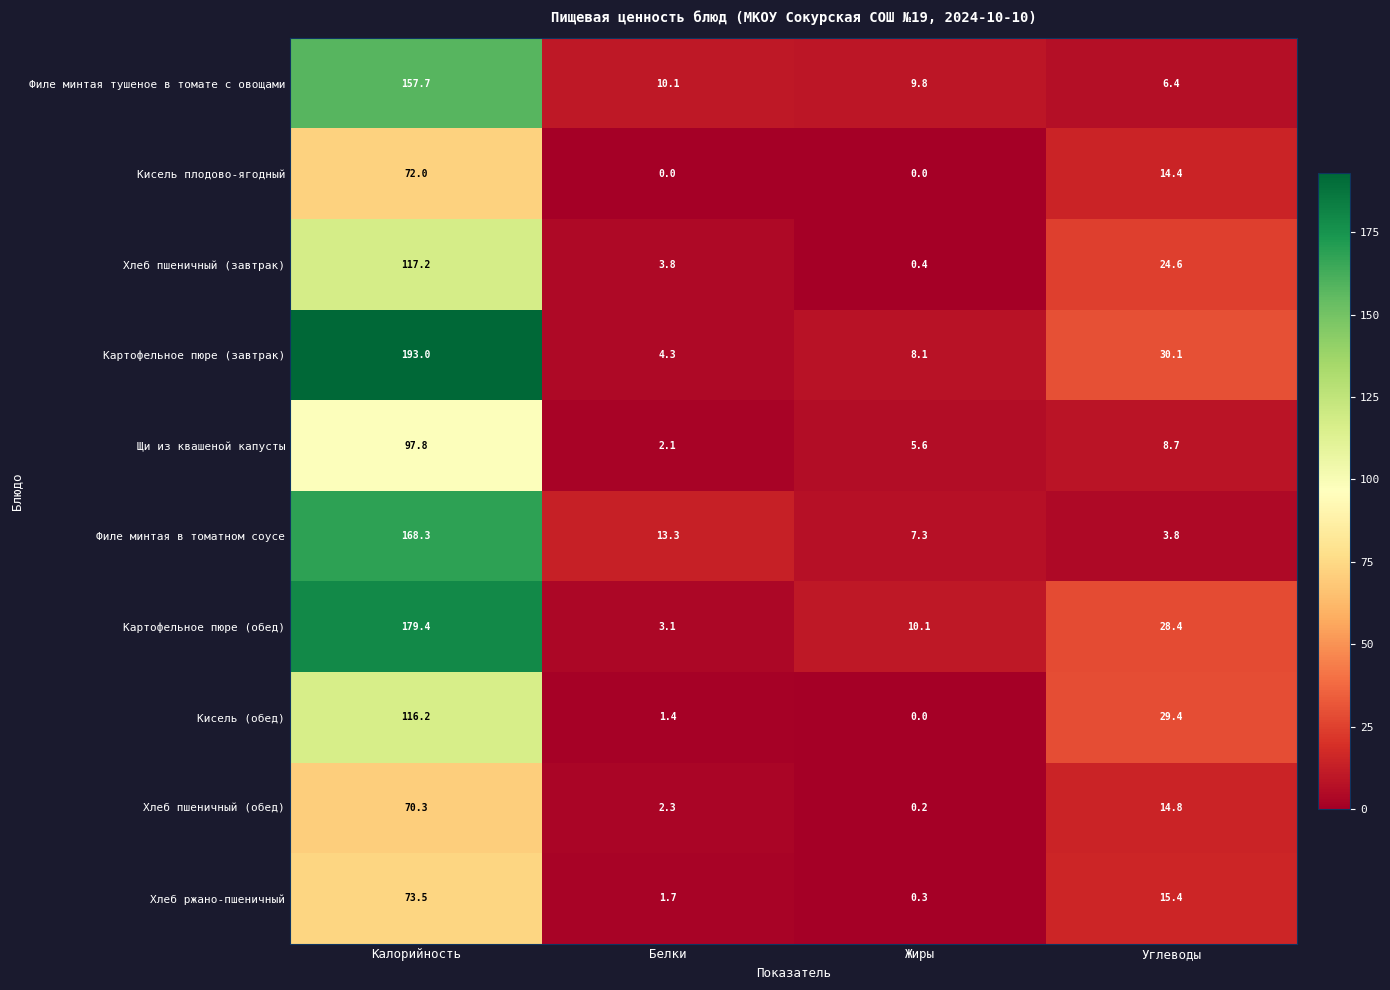

Rank the series by their maximum value, from highest to lowest.

Картофельное пюре (завтрак), Картофельное пюре (обед), Филе минтая в томатном соусе, Филе минтая тушеное в томате с овощами, Хлеб пшеничный (завтрак), Кисель (обед), Щи из квашеной капусты, Хлеб ржано-пшеничный, Кисель плодово-ягодный, Хлеб пшеничный (обед)